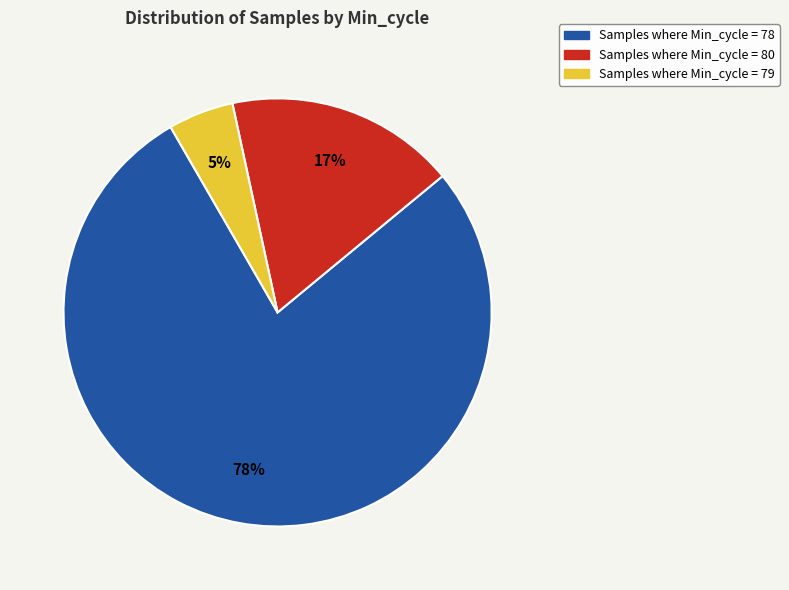

Is there any slice that represents more than half of the pie?

Yes